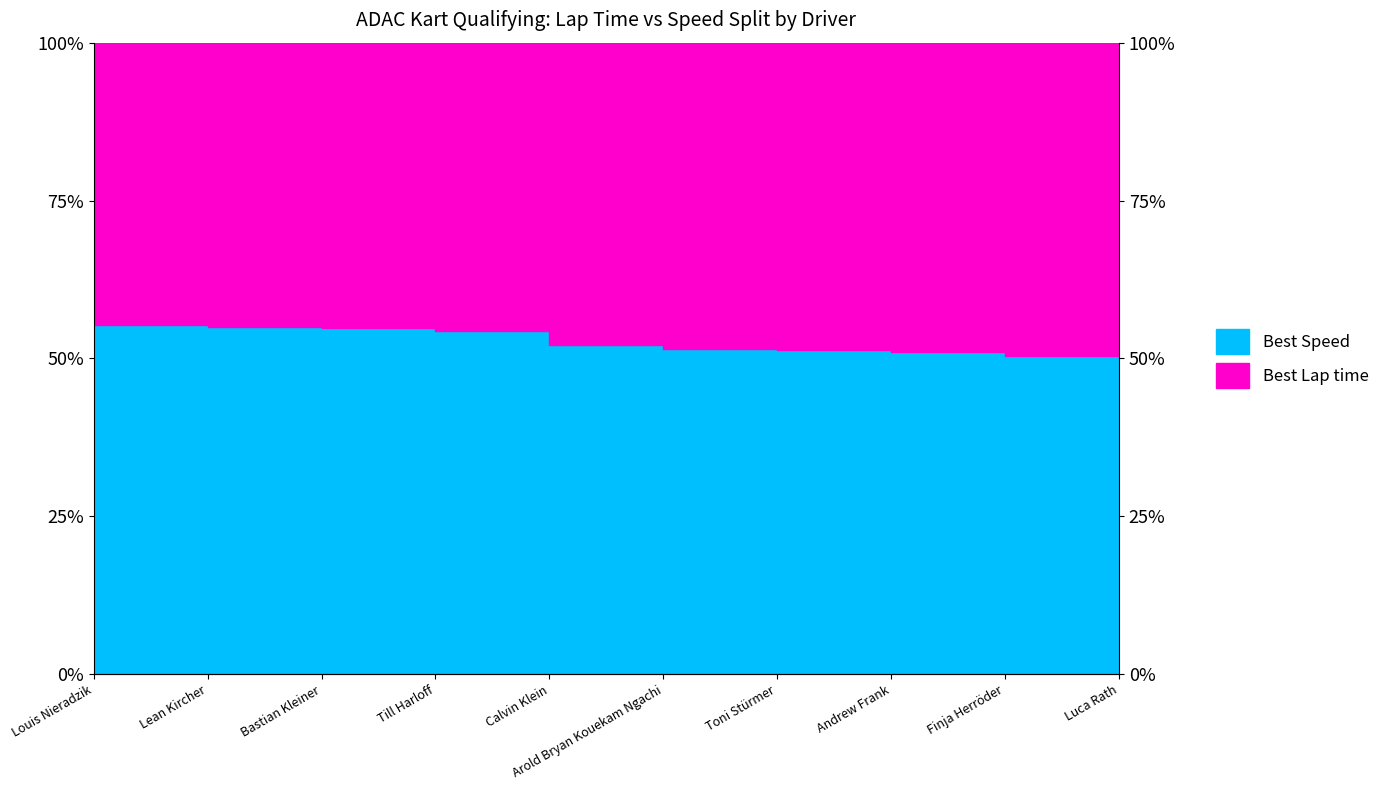

What is the value of the 5th point from the left?

52.2